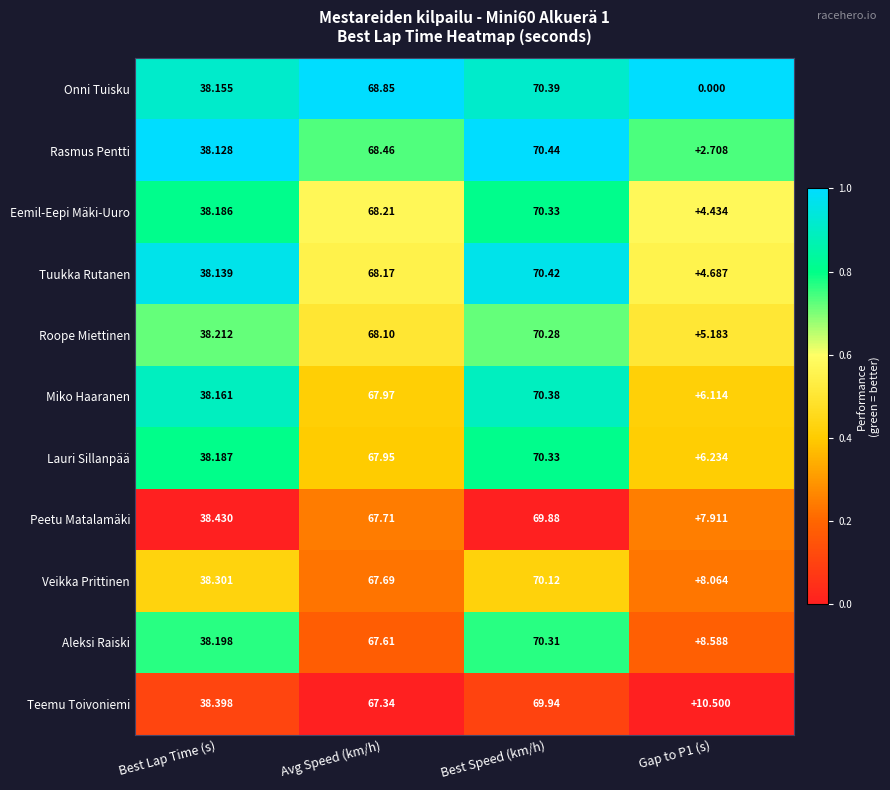

Which series has the widest spread of values?

Onni Tuisku